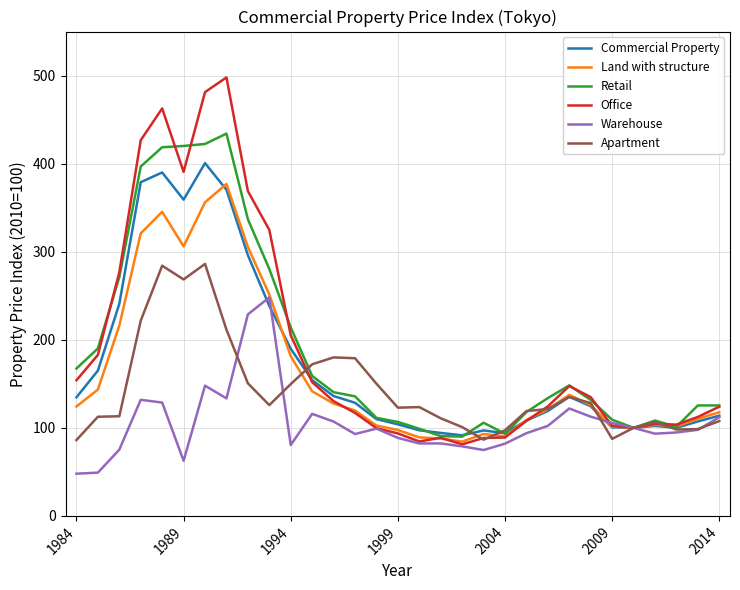

List the series in order of their peak value, highest first.

Office, Retail, Commercial Property, Land with structure, Apartment, Warehouse